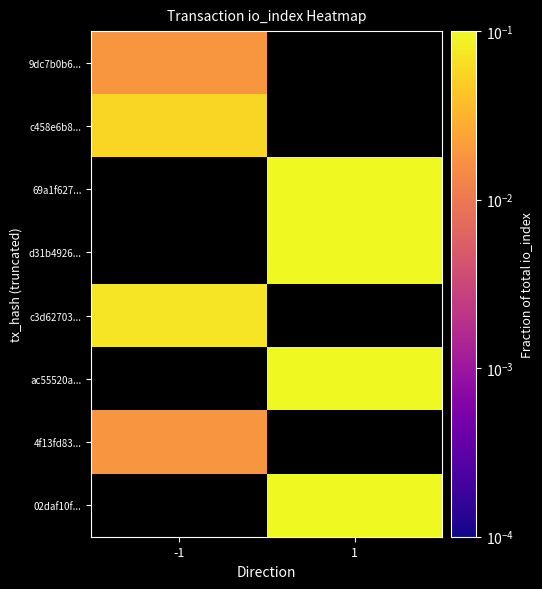

At how many categories does at least one series exceed 0?

2